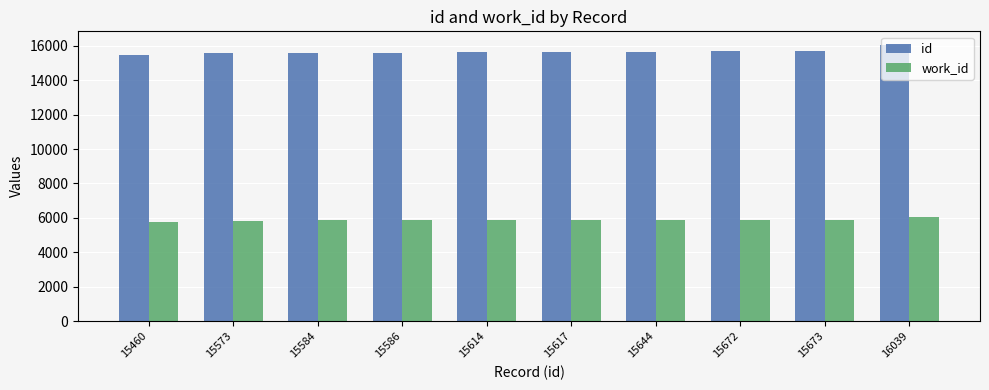

What is the sum of the id values at 15614 and 15617?

31231